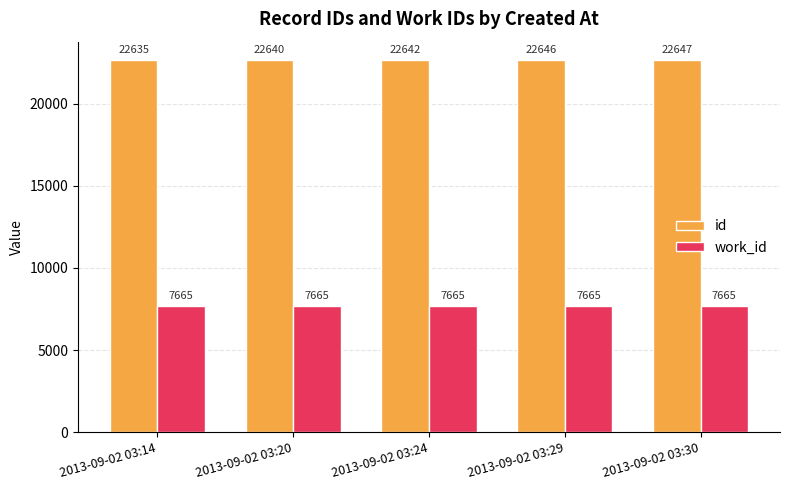

List the series in order of their overall mean, highest first.

id, work_id